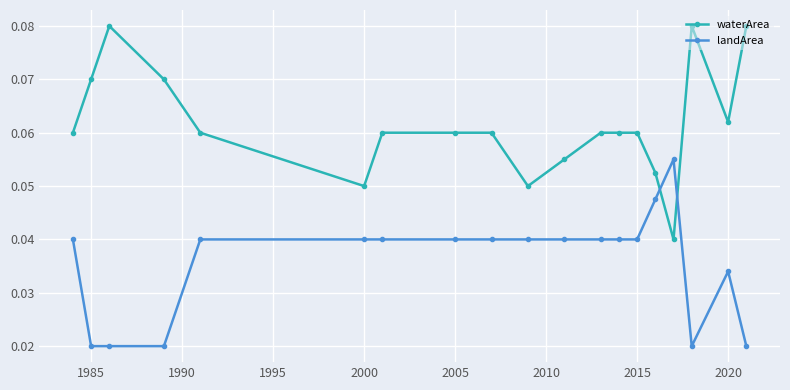

True or false: landArea has more than 0 points higher than both neighbors.

True